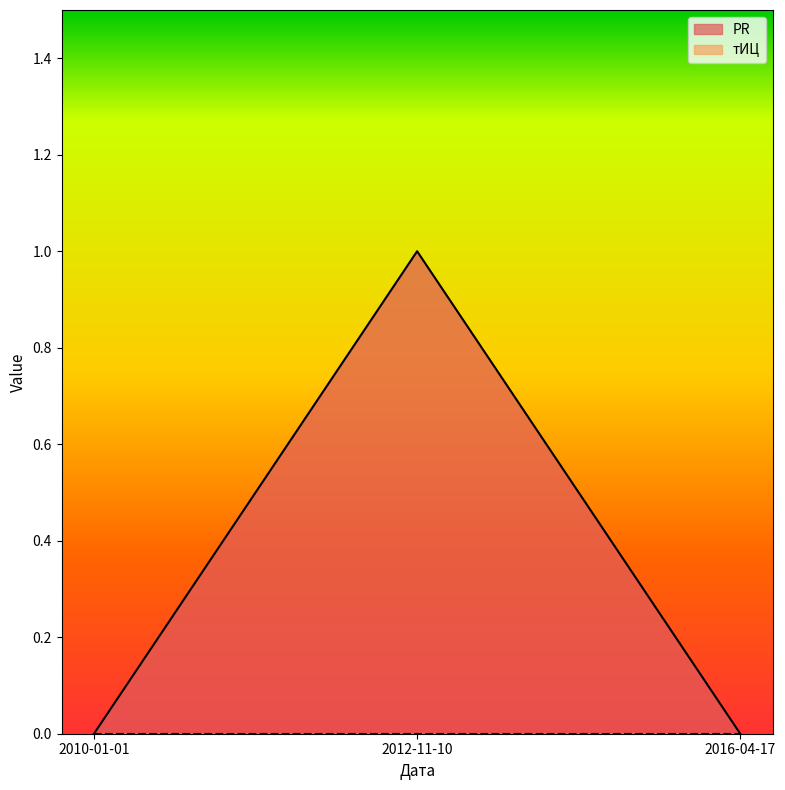

Rank the categories by value from lowest to highest.

2010-01-01, 2016-04-17, 2012-11-10